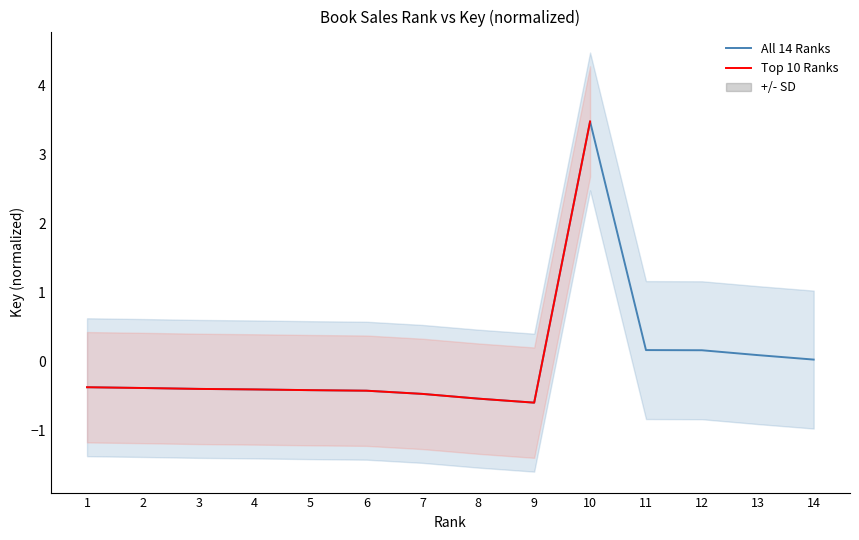

At which category does the data reach its first local peak?

10